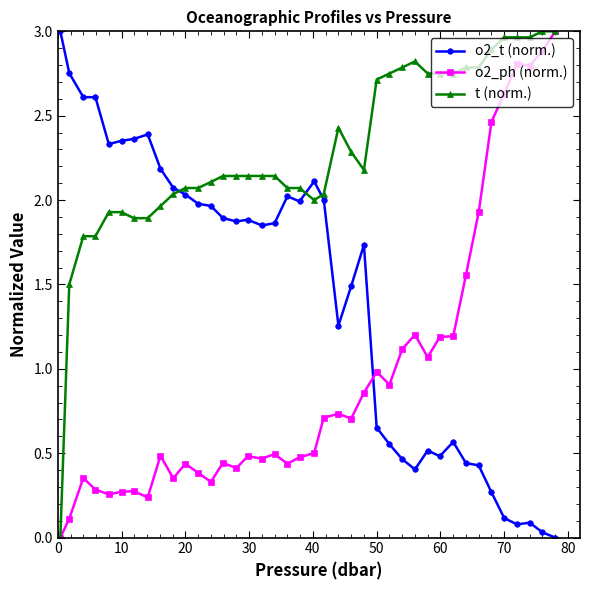

Which series has the largest total across all categories?

t (norm.)